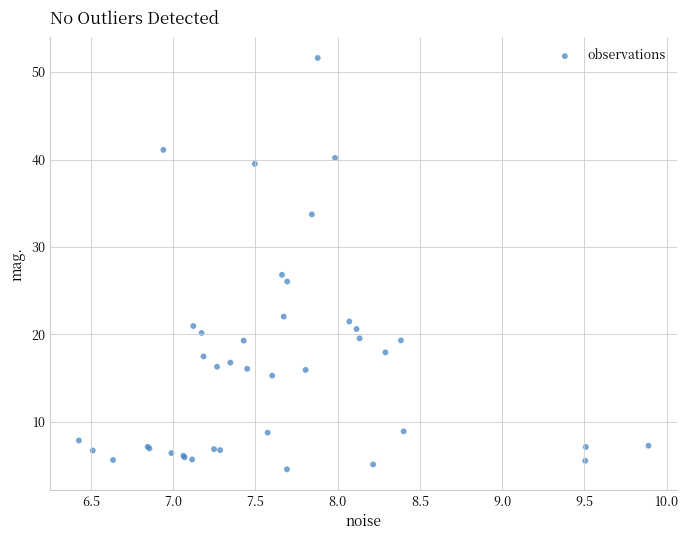

What Y value in the scatter plot is closest to 28?

26.8